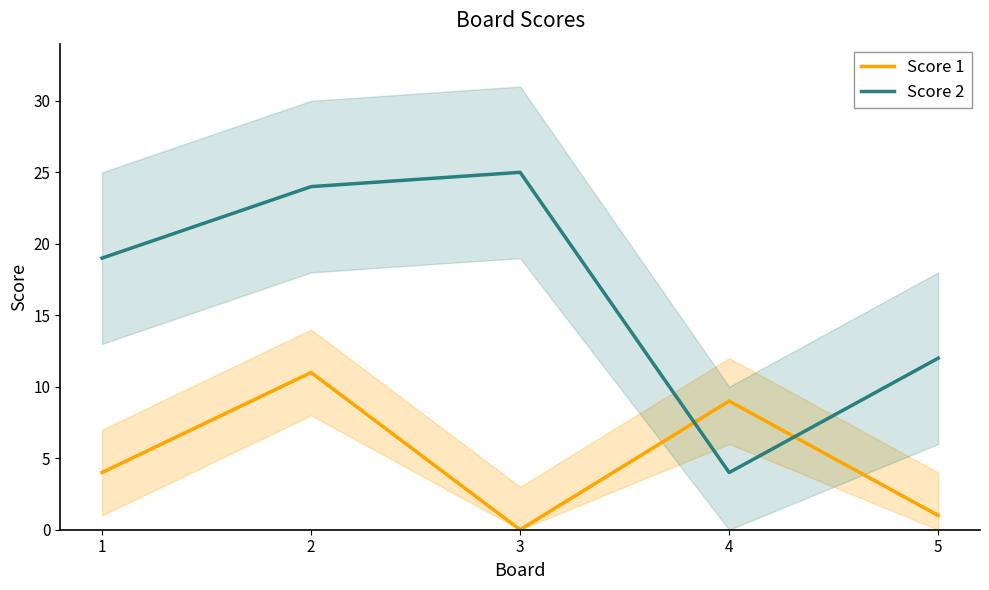

How many intersections are there between Score 2 and Score 1?

2